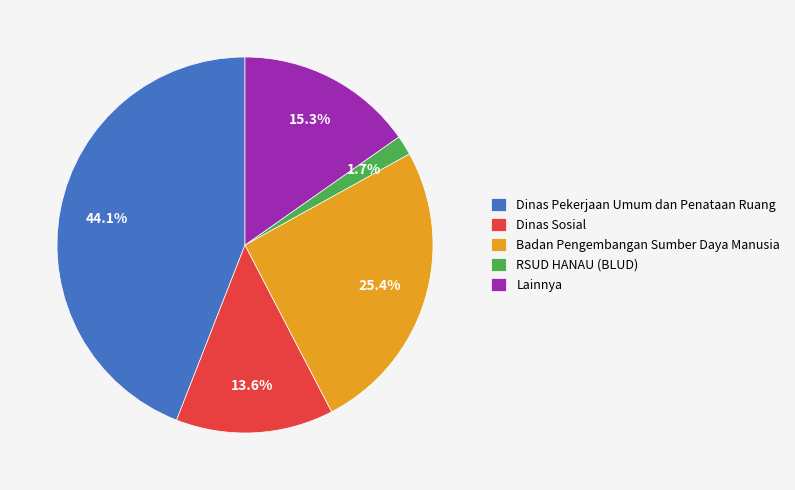

Which slice is the smallest?

RSUD HANAU (BLUD)